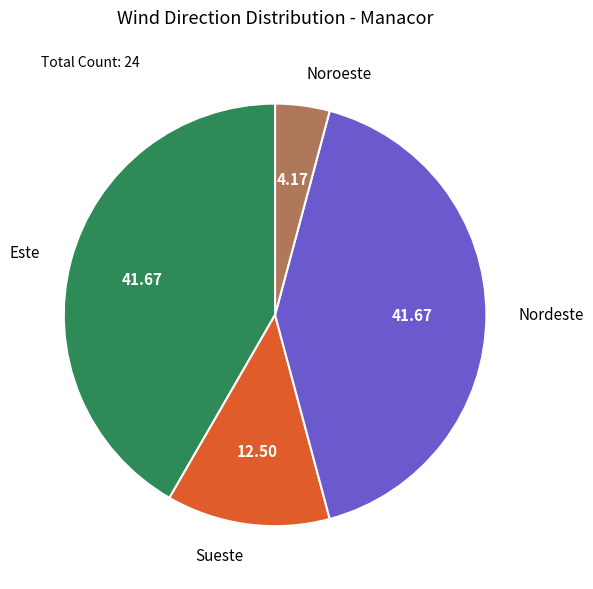

The Noroeste slice represents 9% of the pie. True or false?

False